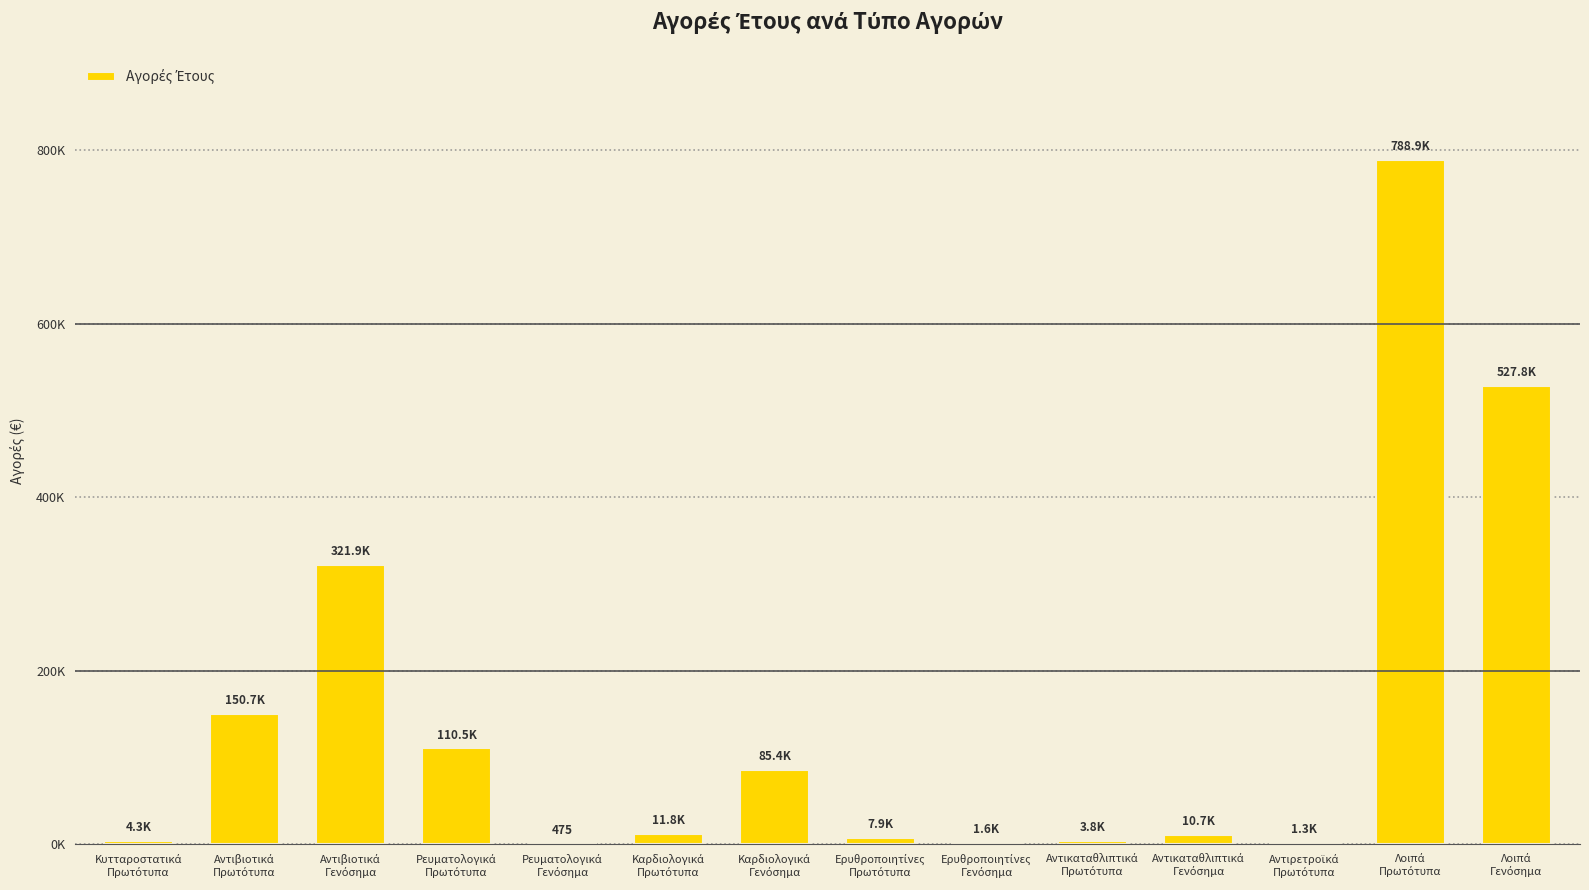

Are the bars horizontal?

No